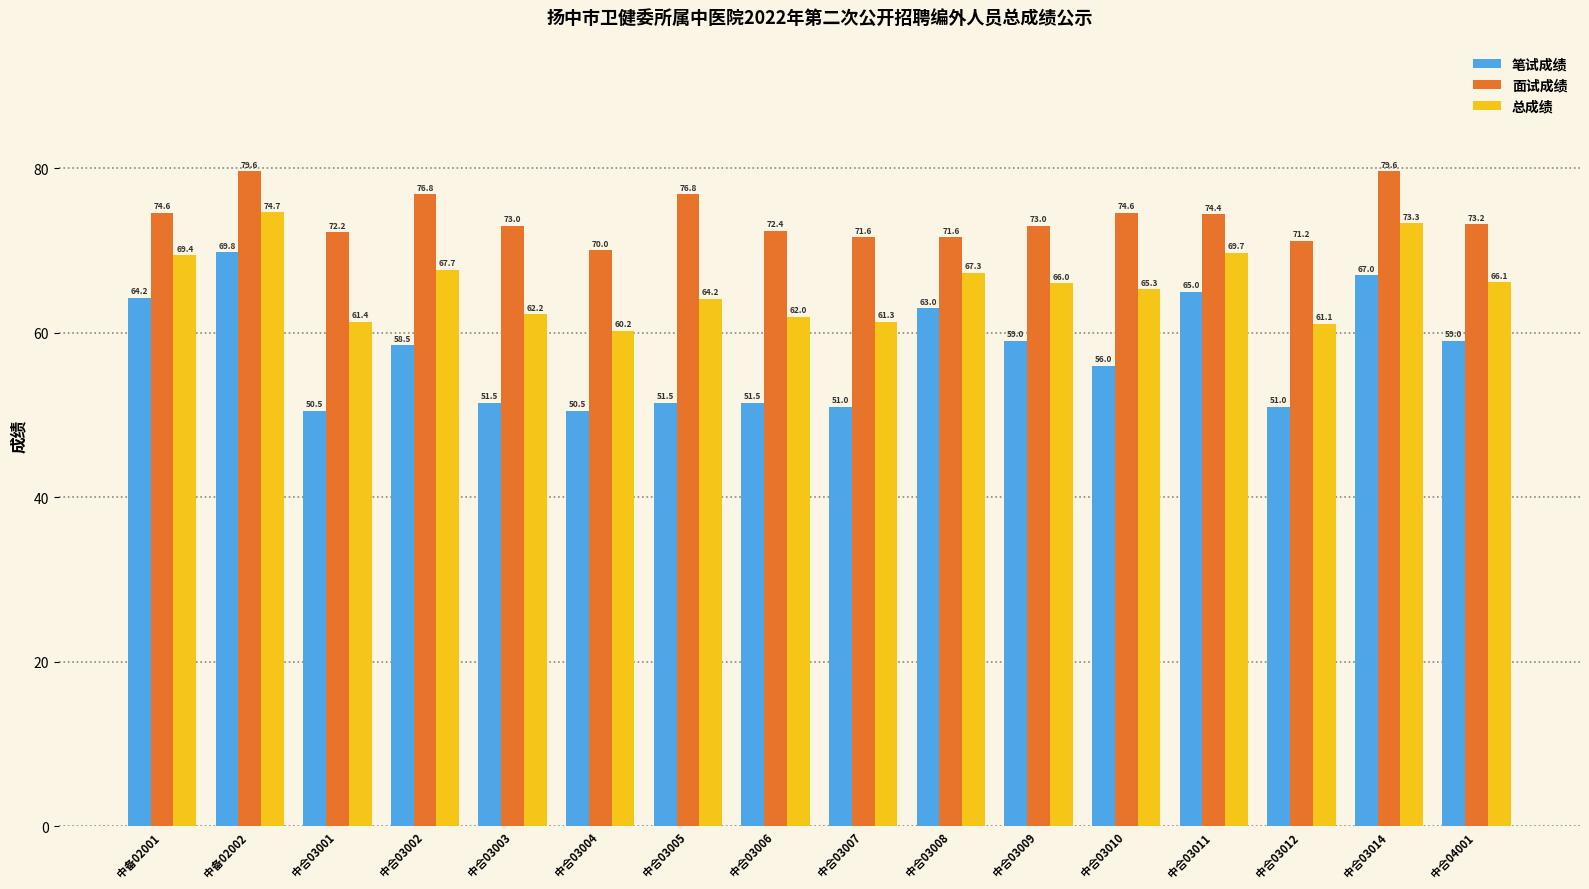

The 面试成绩 series shows 32.4 at 中合03008. True or false?

False